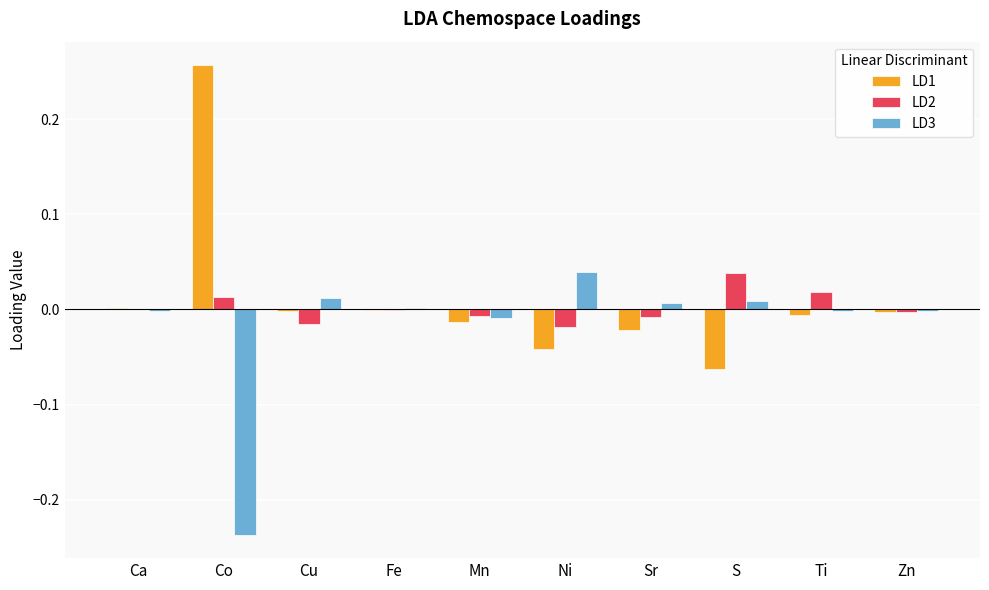

How many distinct data groups are displayed?

3